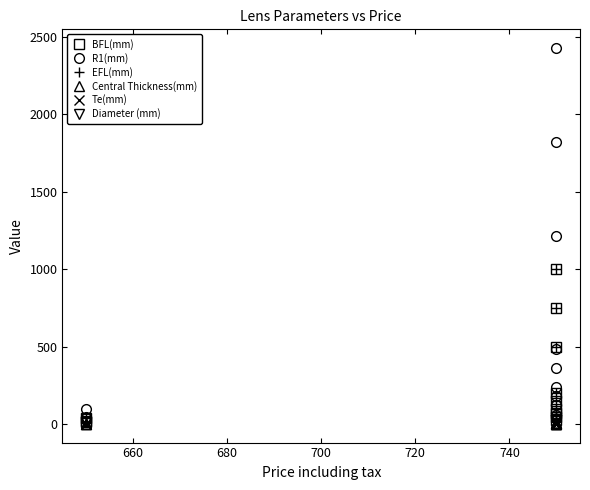

Is this an area chart (filled region under the line)?

No